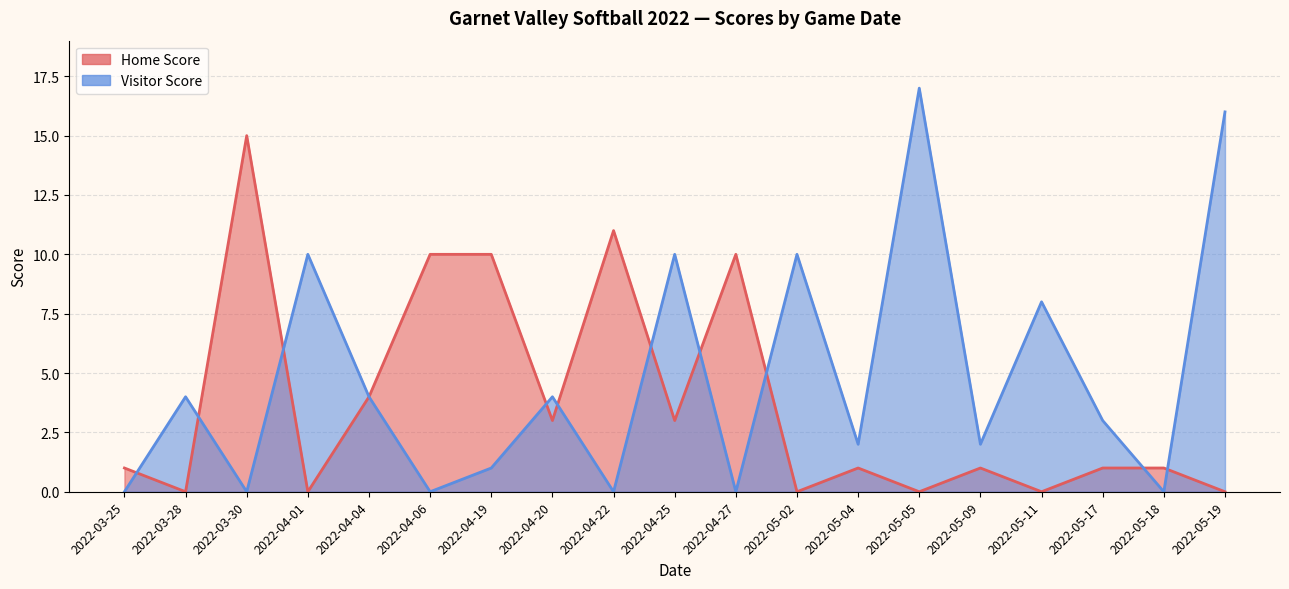

Rank the series by their maximum value, from lowest to highest.

Home Score, Visitor Score